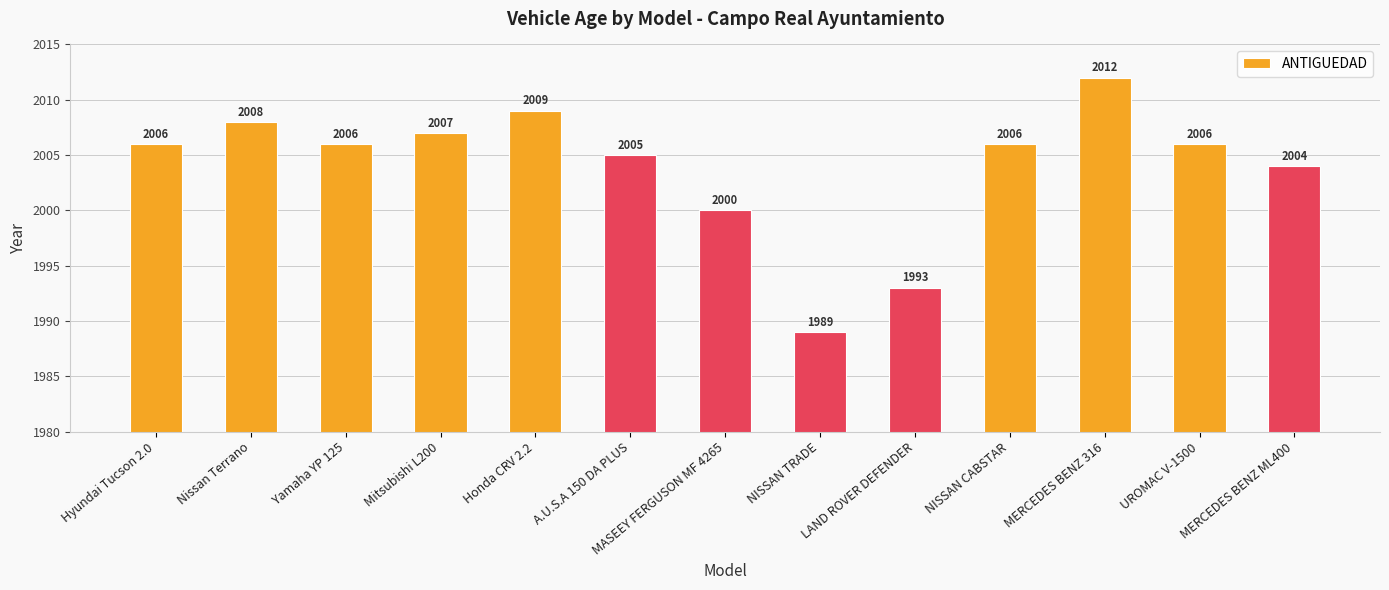

Is it true that the value at MERCEDES BENZ ML400 is 750?

False